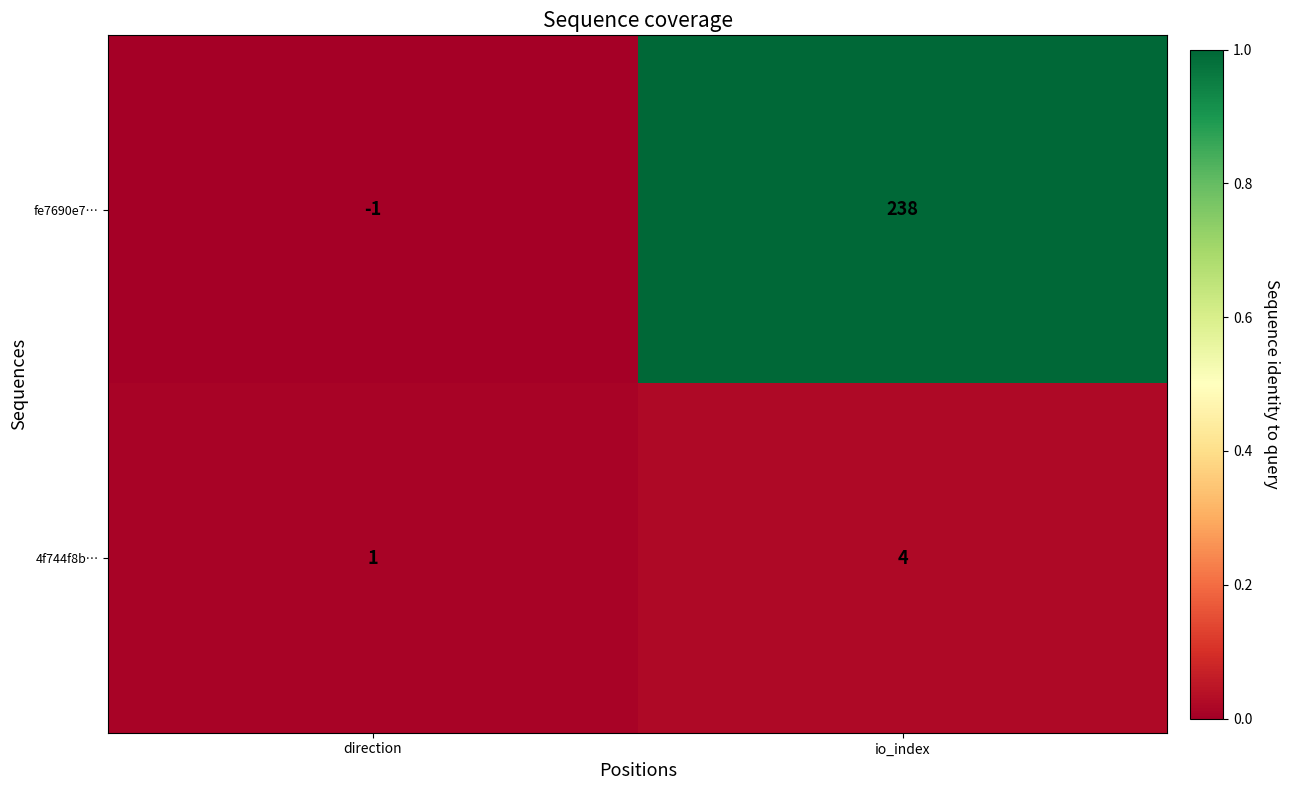

The value of 4f744f8b… at io_index is 6. True or false?

False